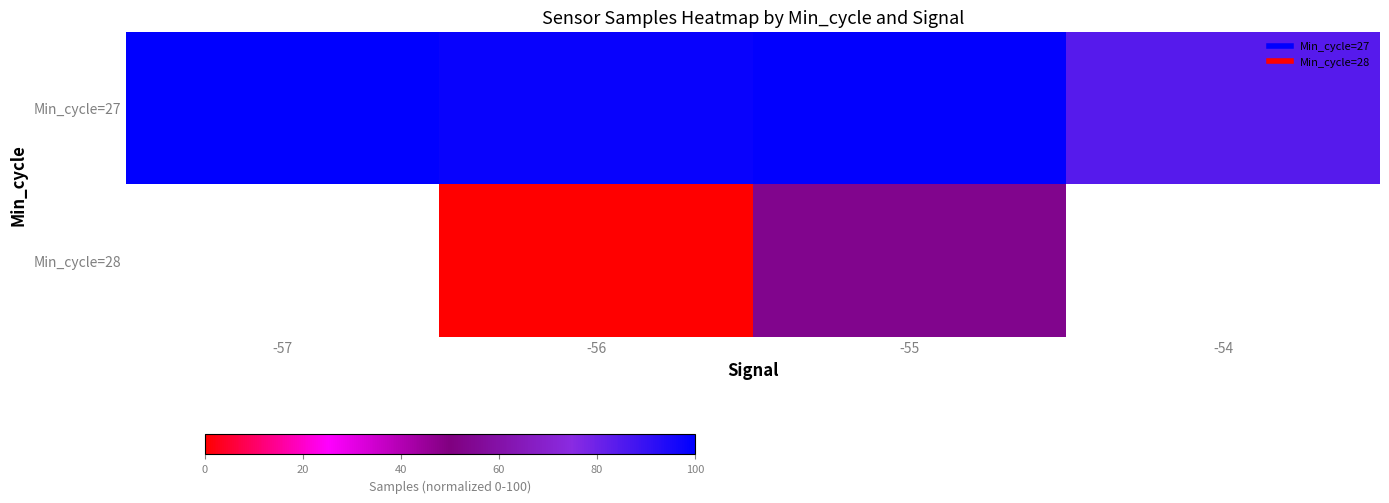

Which category has the highest value across all series?

-57